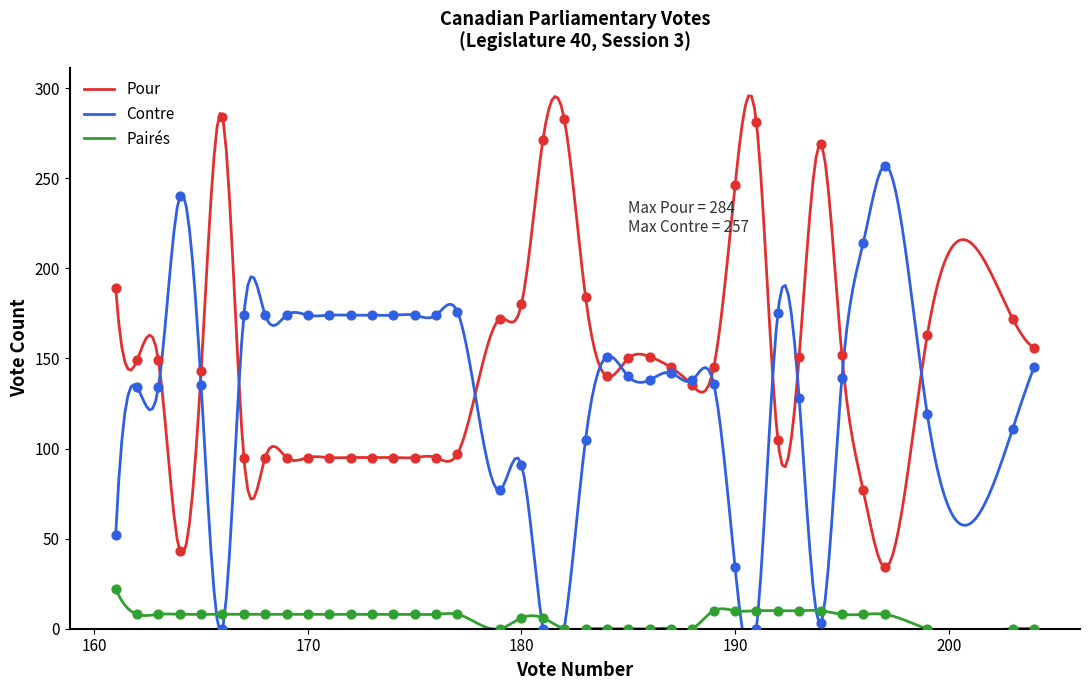

Which series reaches the minimum Y coordinate?

Contre